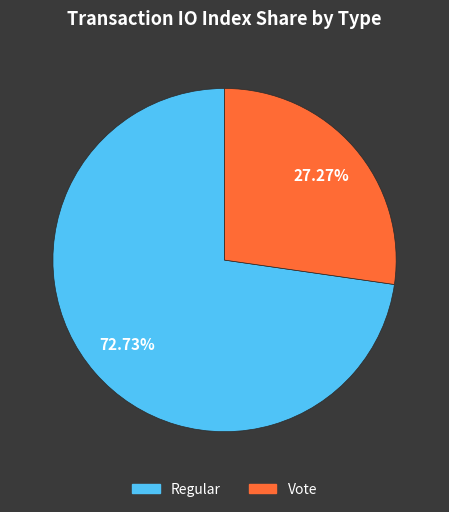

Is there any slice that represents more than half of the pie?

Yes